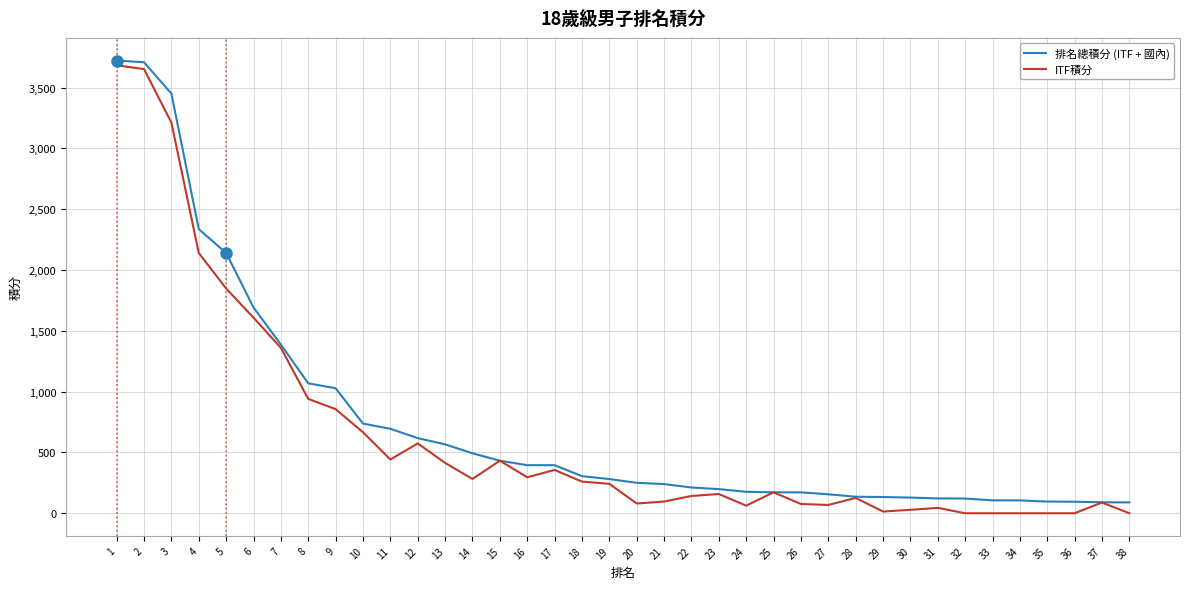

What is the total value across all series at 7?

2746.8